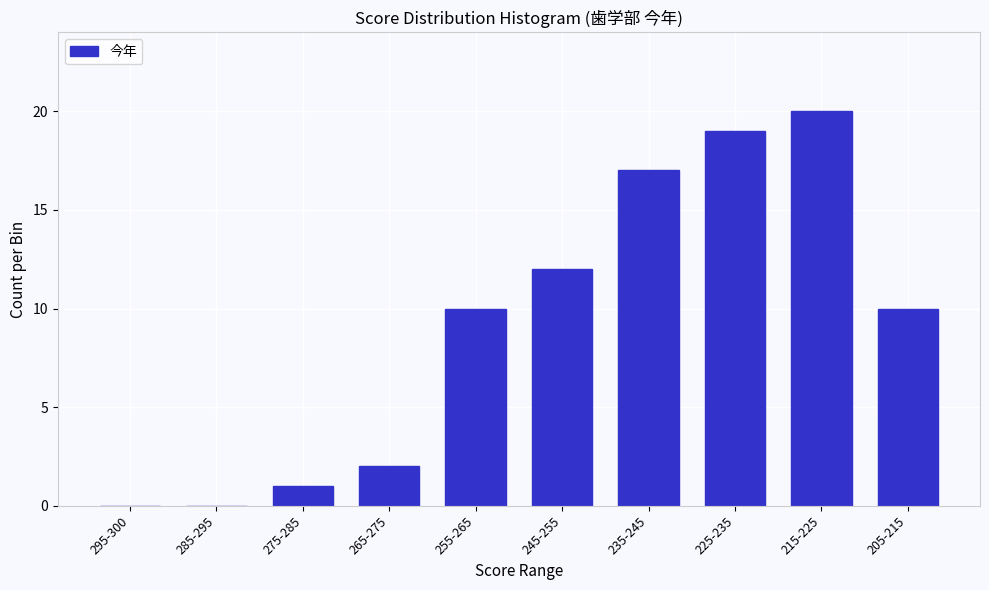

Reading left to right, extract all data points from this chart.

295-300=0	285-295=0	275-285=1	265-275=2	255-265=10	245-255=12	235-245=17	225-235=19	215-225=20	205-215=10